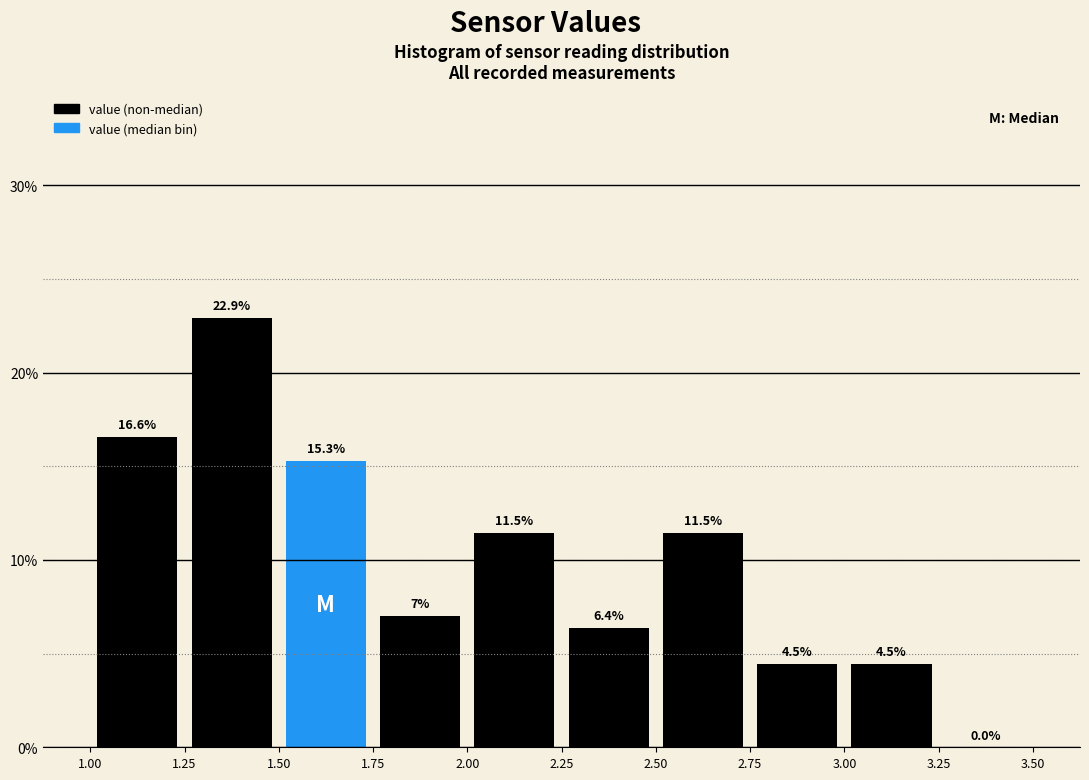

Reading left to right, transcribe this chart: for each bar, give the range it covers on the x-axis and its height.

1.00 to 1.25: 16.6
1.25 to 1.50: 22.9
1.50 to 1.75: 15.3
1.75 to 2.00: 7.0
2.00 to 2.25: 11.5
2.25 to 2.50: 6.4
2.50 to 2.75: 11.5
2.75 to 3.00: 4.5
3.00 to 3.25: 4.5
3.25 to 3.50: 0.0